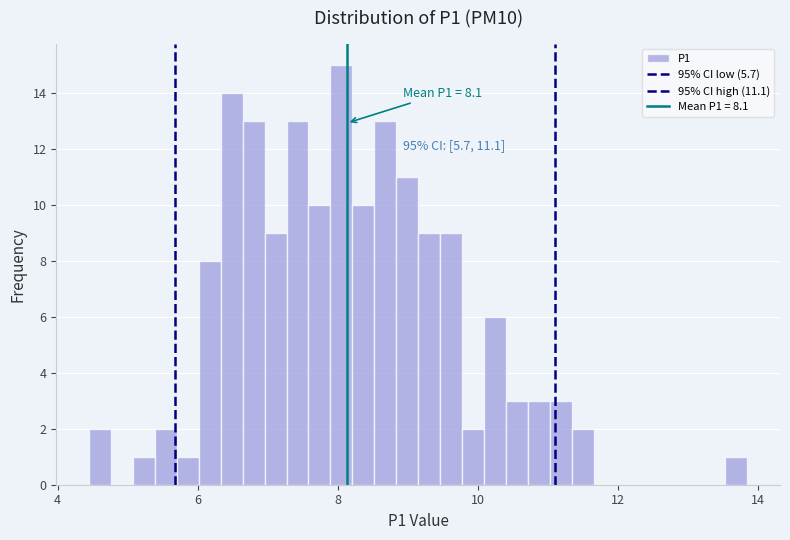

Around what value on the x-axis is the tallest bar? Give the approximate position of its centre, as read against the axis.

8.0